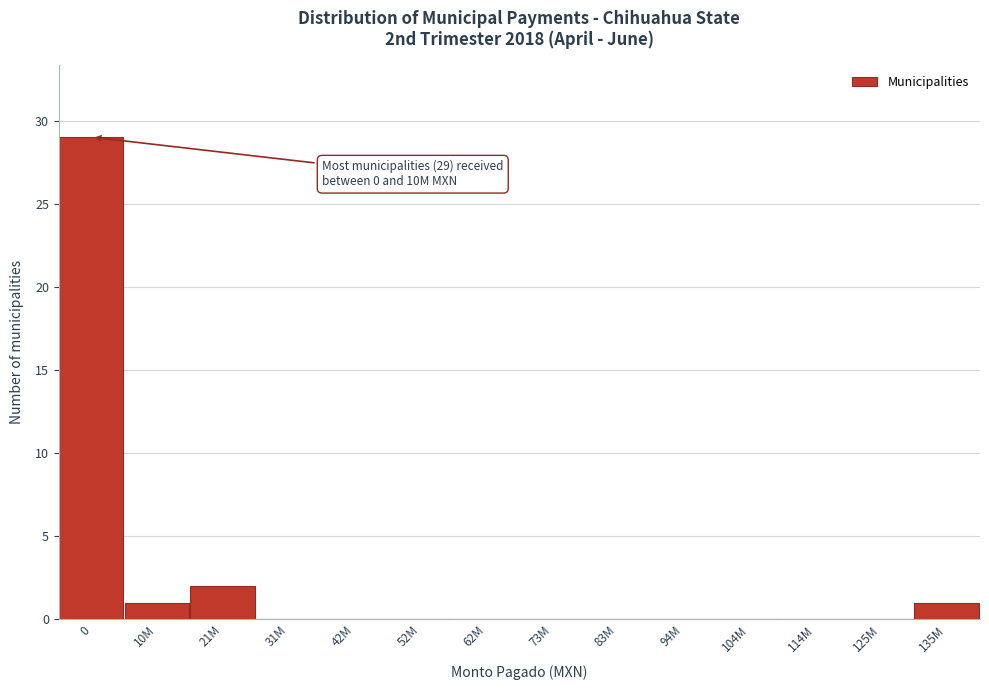

Reading left to right, extract all data points from this chart.

0=29	10M=1	21M=2	31M=0	42M=0	52M=0	62M=0	73M=0	83M=0	94M=0	104M=0	114M=0	125M=0	135M=1